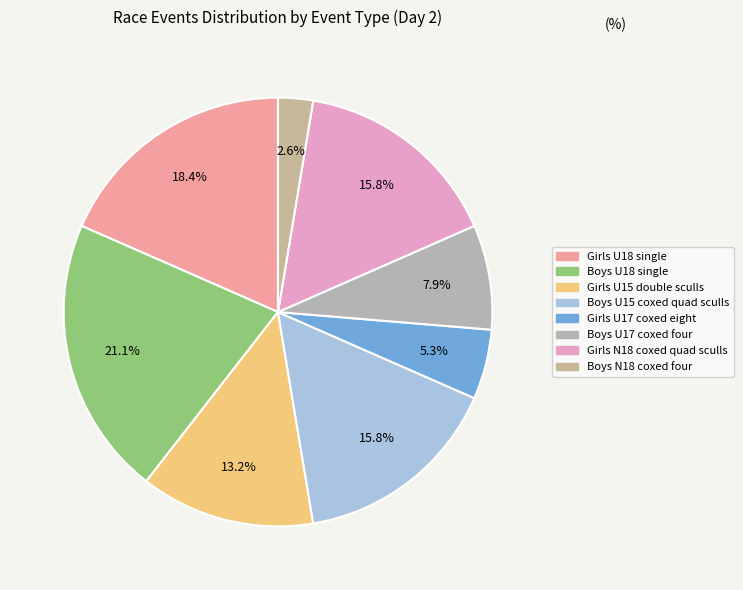

Count the number of slices in the pie.

8